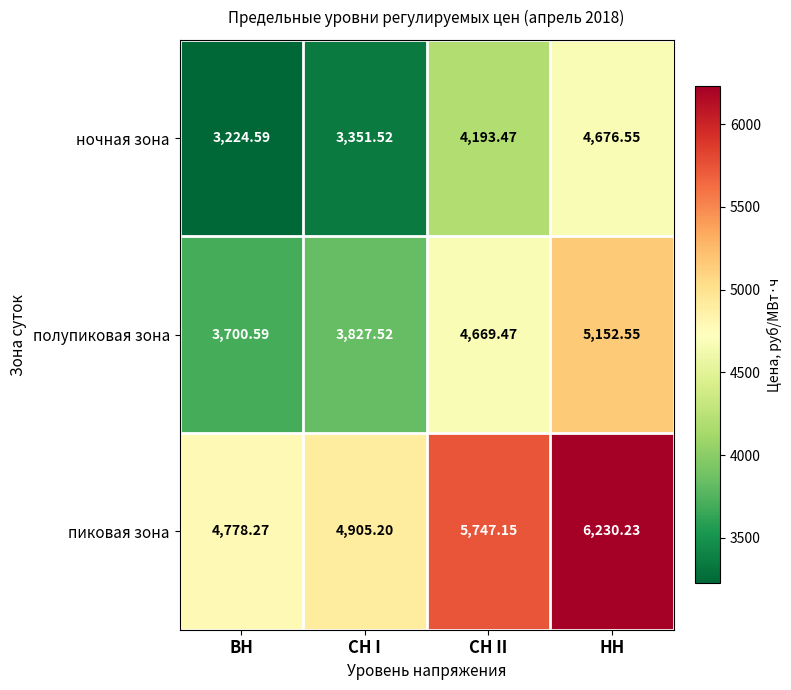

What is the smallest value displayed?

3224.6